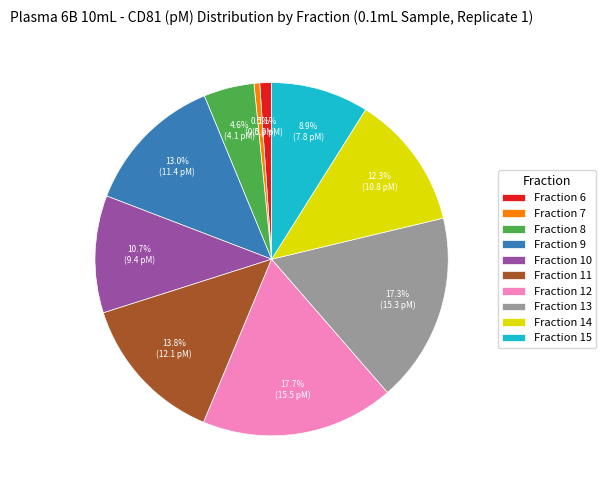

Approximately how many times larger is the value at Fraction 12 compared to Fraction 13?

1.0